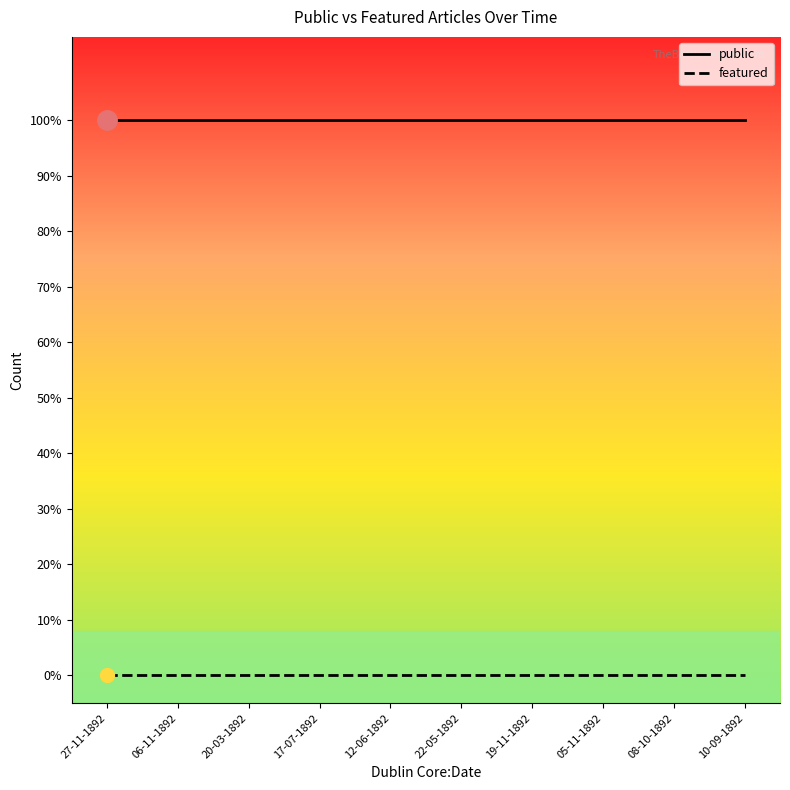

How many data points does each series have?

10